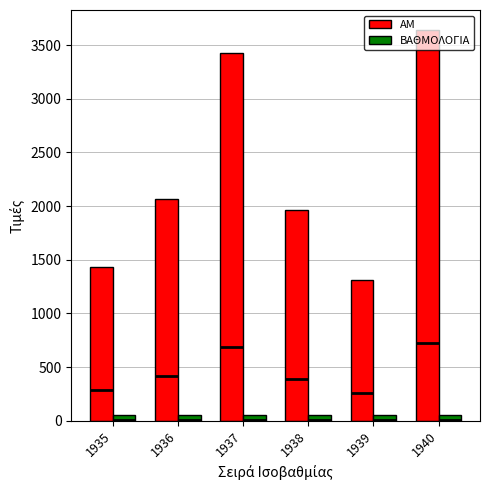

How many bars are there in each group?

2